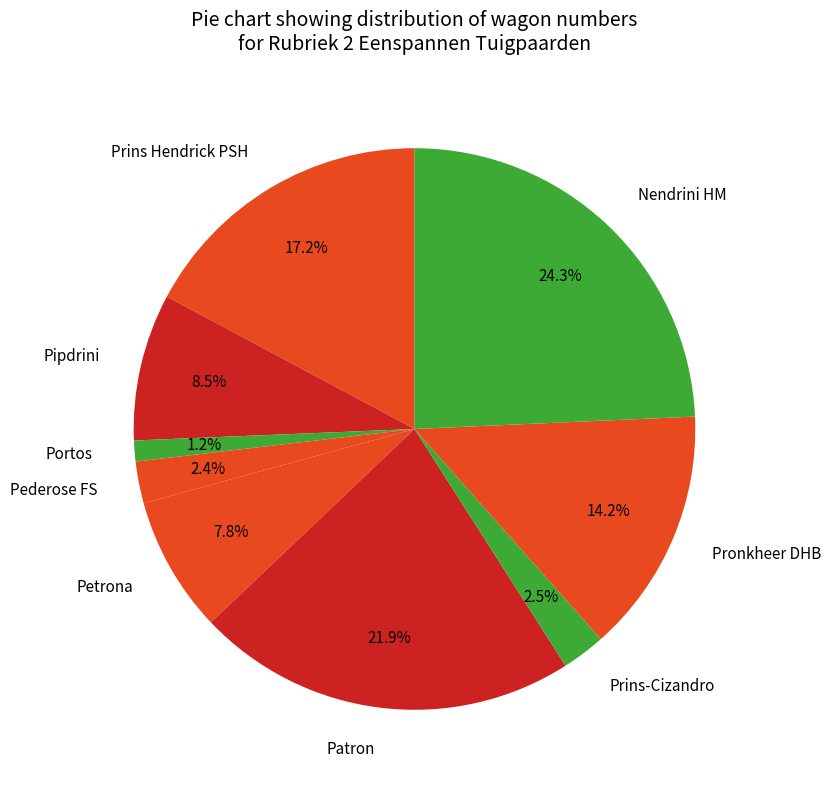

Which slice is the largest?

Nendrini HM